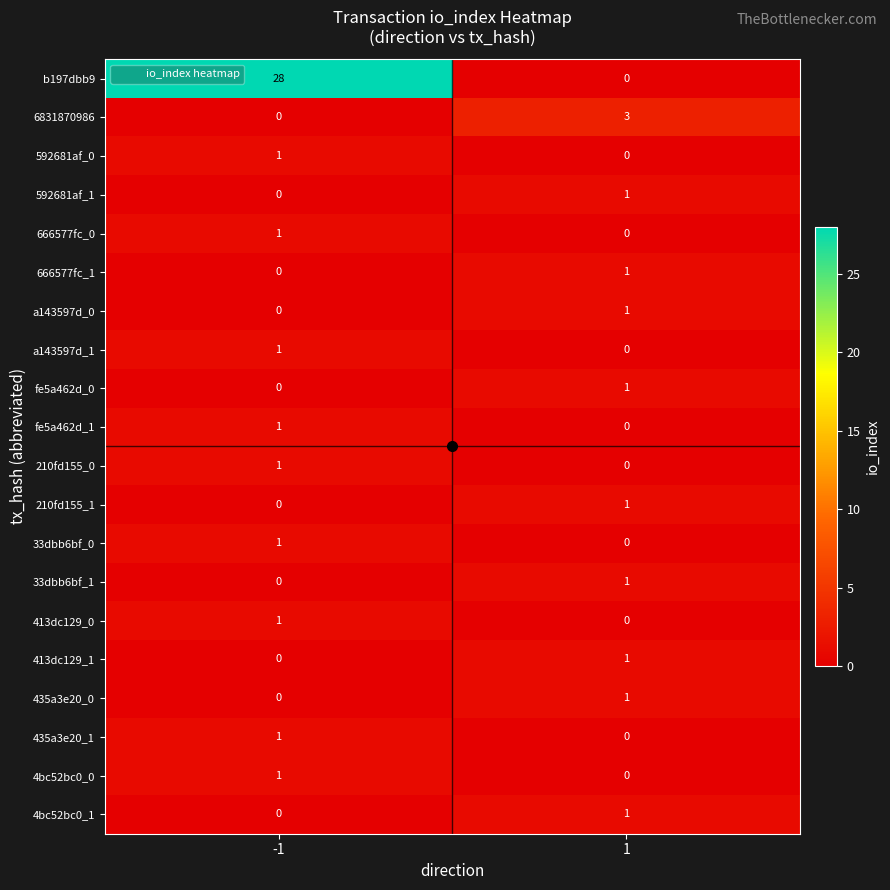

Is it true that 210fd155_0 equals -1 at 1?

False